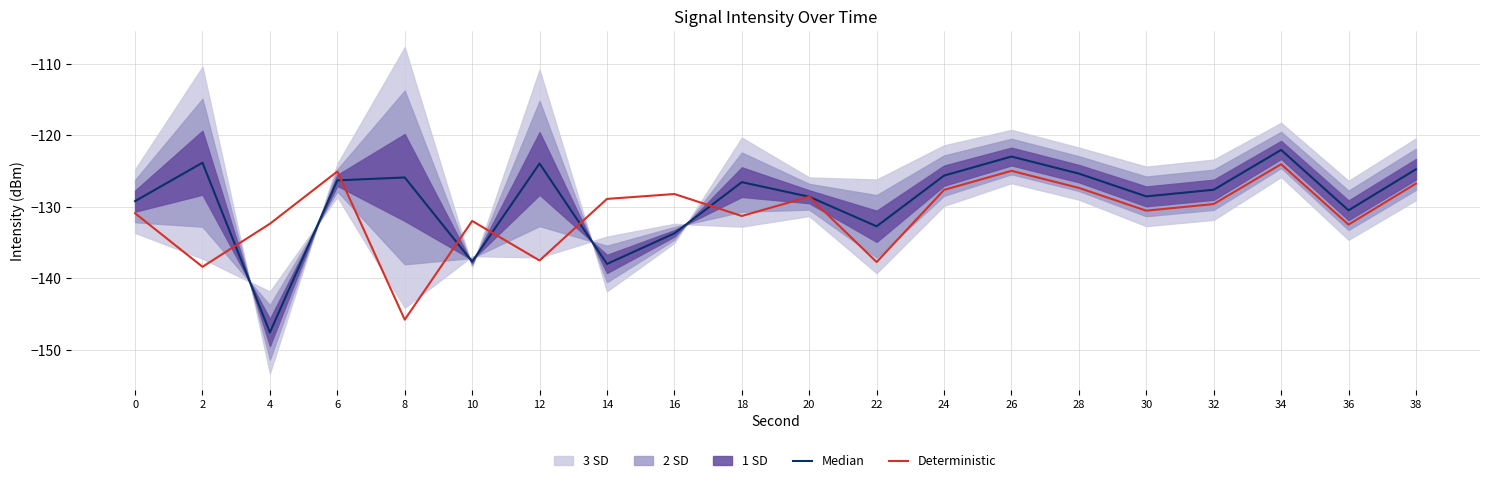

Which category has the highest value in the Deterministic series?

34